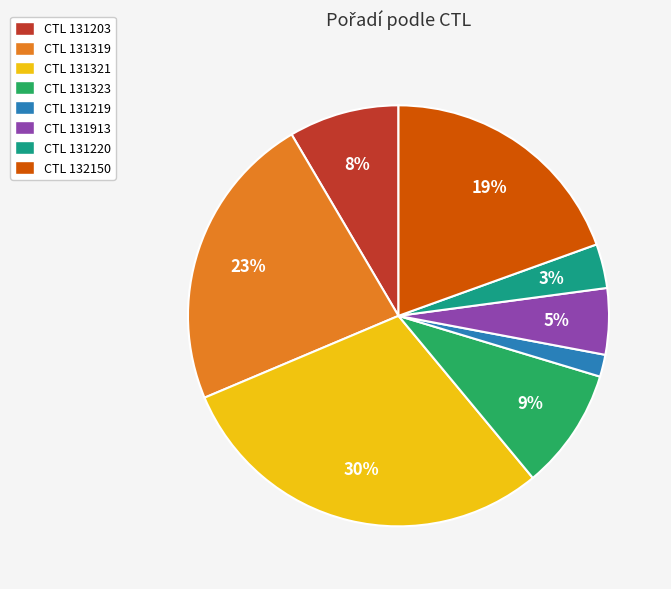

Is CTL 131913 the majority of the pie?

No